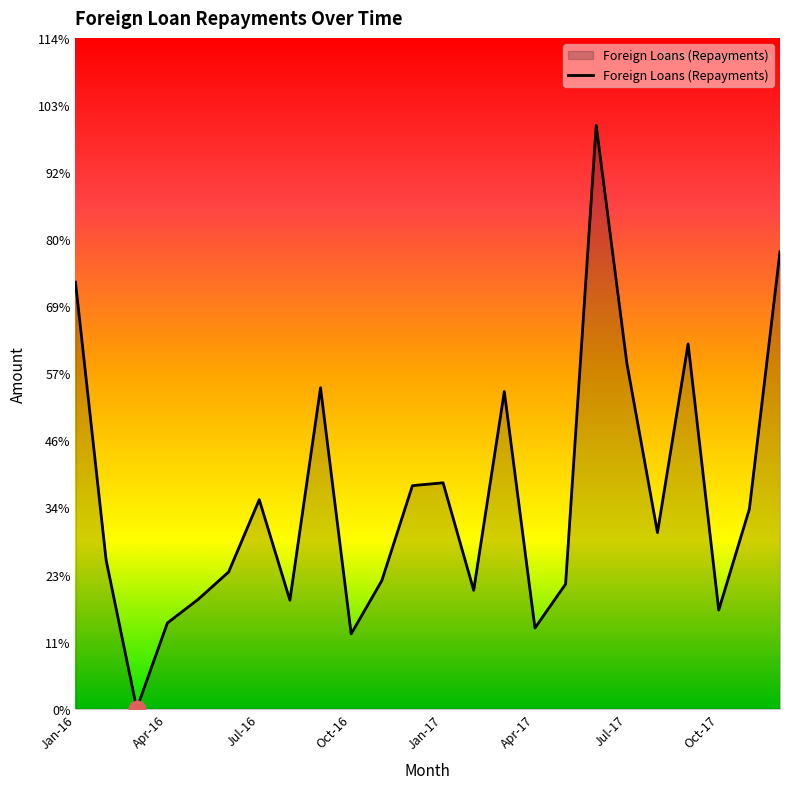

Reading left to right, what are all the values shown in this chart?

Jan-16=30259	Feb-16=10553	Mar-16=0	Apr-16=6080	May-16=7749	Jun-16=9700	Jul-16=14829	Aug-16=7698	Sep-16=22773	Oct-16=5309	Nov-16=9083	Dec-16=15824	Jan-17=16027	Feb-17=8404	Mar-17=22498	Apr-17=5725	May-17=8842	Jun-17=41379	Jul-17=24518	Aug-17=12495	Sep-17=25878	Oct-17=6997	Nov-17=14168	Dec-17=32419